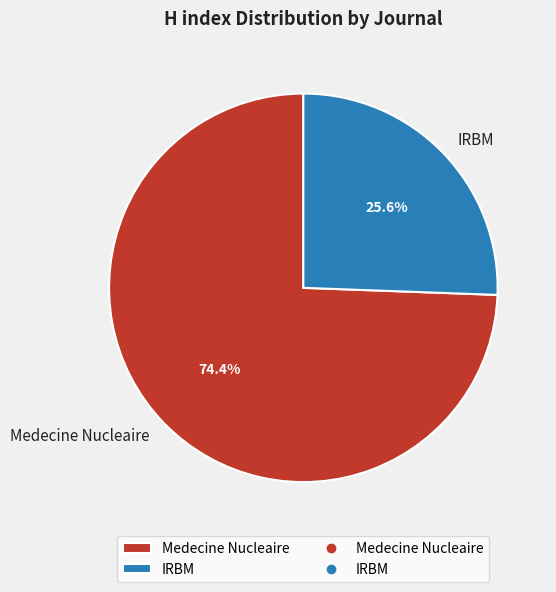

To the nearest percent, what is the combined percentage of Medecine Nucleaire and IRBM?

100%